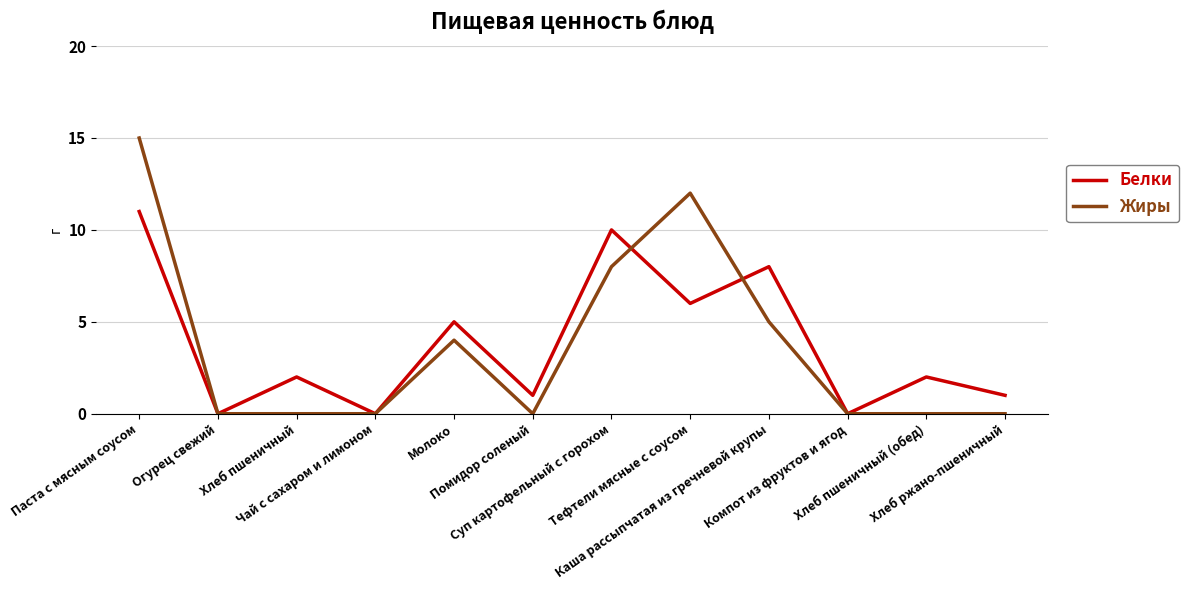

What position from the left is Чай с сахаром и лимоном?

4